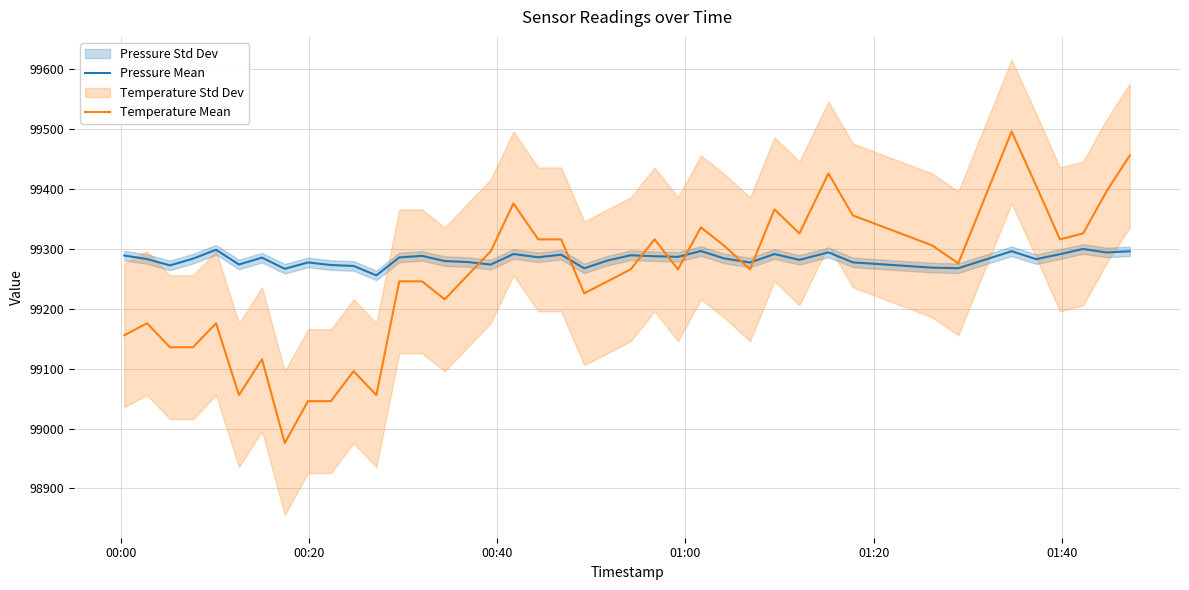

Reading left to right, list all the values displayed in this chart.

Pressure Mean: 99288.9	99282.9	99272.4	99283.6	99298.5	99273.9	99285.3	99266.7	99277.3	99273.0	99271.4	99255.7	99285.7	99288.3	99279.6	99278.0	99273.8	99291.3	99285.9	99290.2	99267.5	99280.5	99289.2	99287.7	99286.7	99296.4	99284.2	99277.2	99291.3	99281.6	99294.1	99277.4	99268.6	99267.7	99296.0	99282.8	99291.1	99299.8	99294.0	99295.9
Temperature Mean: 99155.8	99175.8	99135.8	99135.8	99175.8	99055.8	99115.8	98975.8	99045.8	99045.8	99095.8	99055.8	99245.8	99245.8	99215.8	99255.8	99295.8	99375.8	99315.8	99315.8	99225.8	99245.8	99265.8	99315.8	99265.8	99335.8	99305.8	99265.8	99365.8	99325.8	99425.8	99355.8	99305.8	99275.8	99495.8	99405.8	99315.8	99325.8	99395.8	99455.8